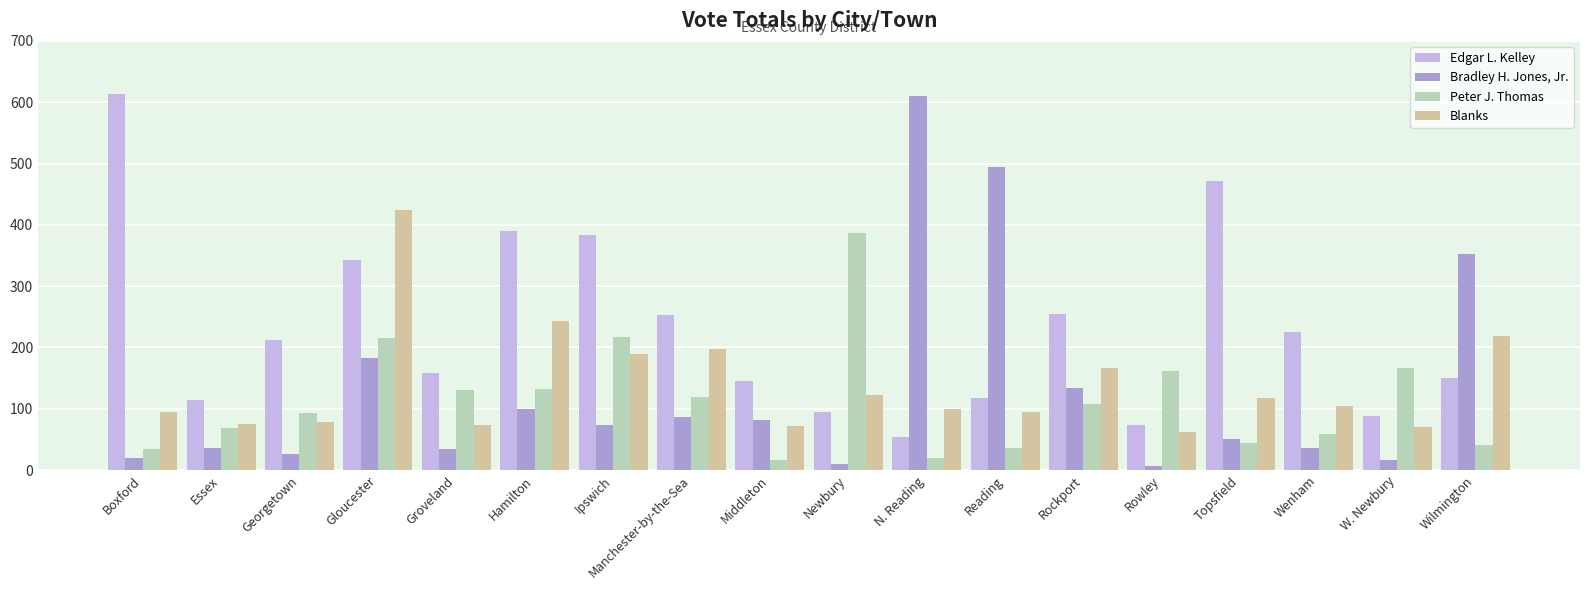

What are all the series names shown in the legend?

Edgar L. Kelley, Bradley H. Jones, Jr., Peter J. Thomas, Blanks